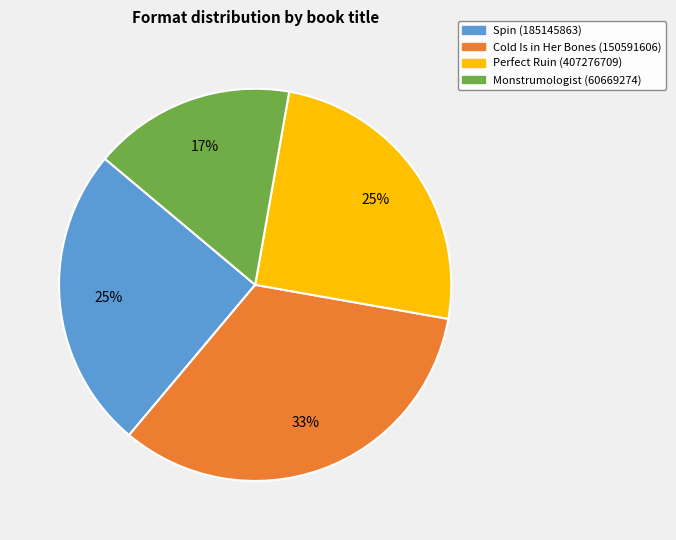

To the nearest percent, what is the combined percentage of Spin (185145863) and Monstrumologist (60669274)?

42%